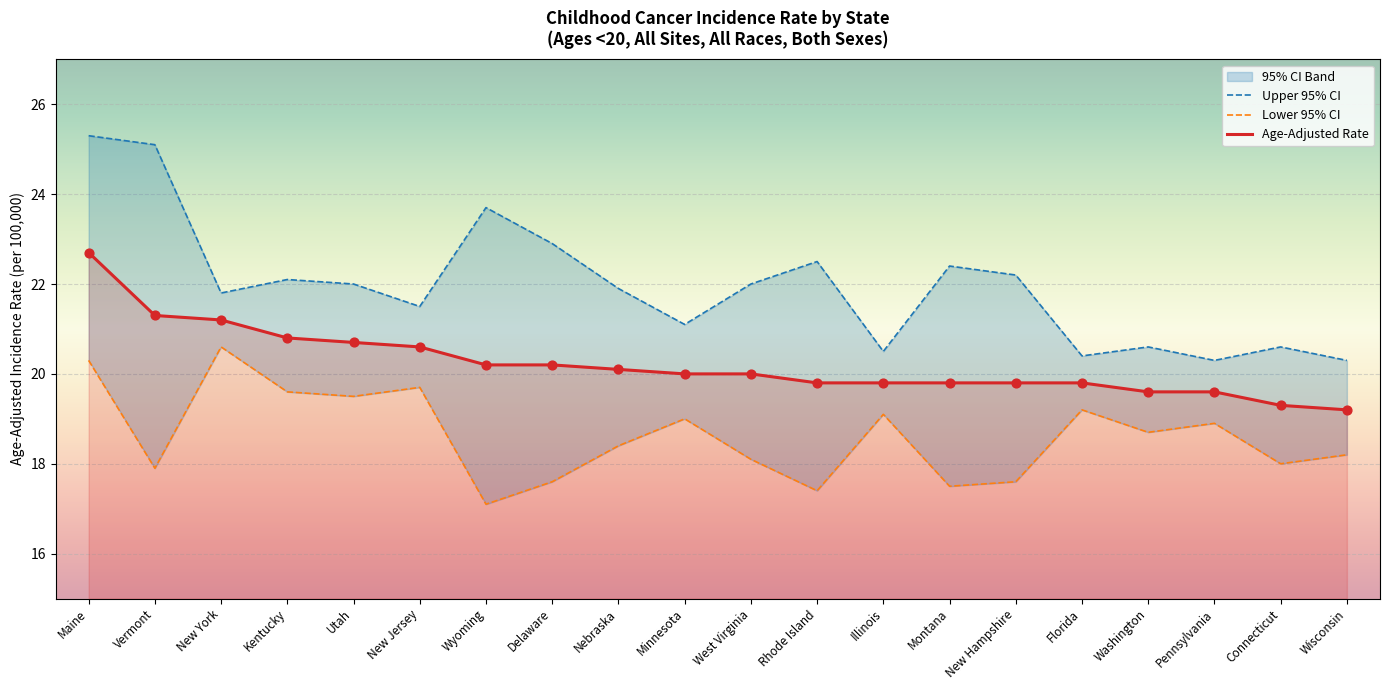

At which category is the sum across all series the highest?

Maine